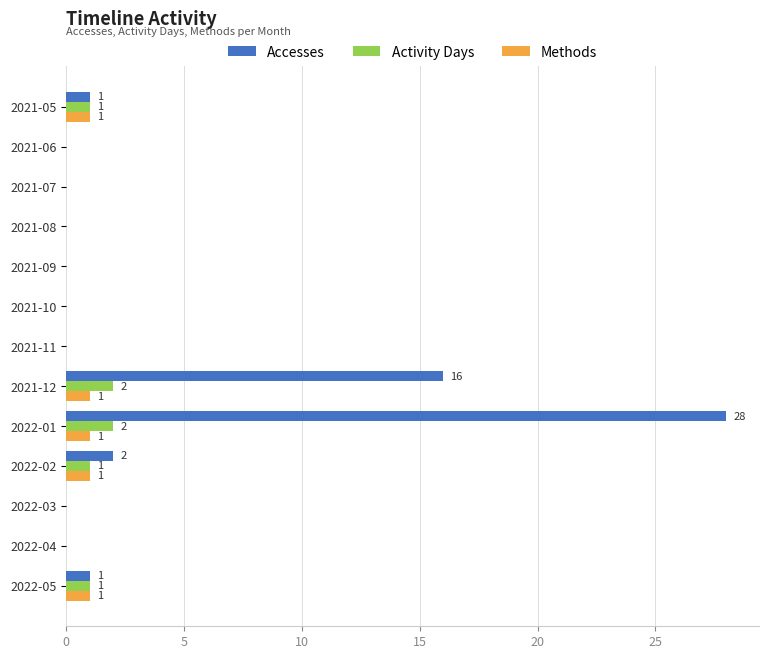

What is the maximum value for Activity Days?

2